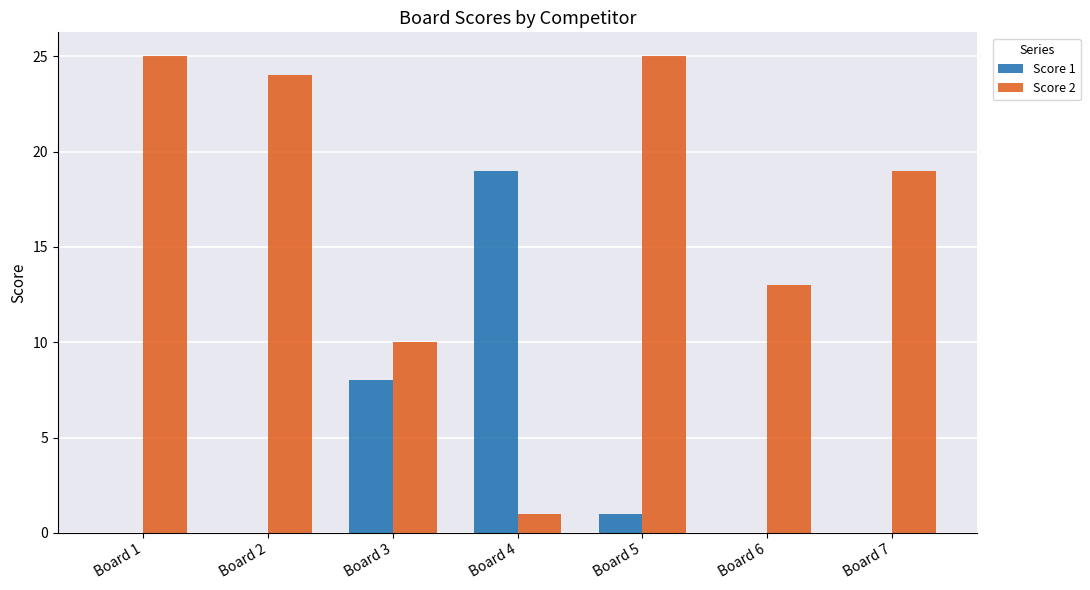

What is the sum of the Score 2 values at Board 5 and Board 1?

50